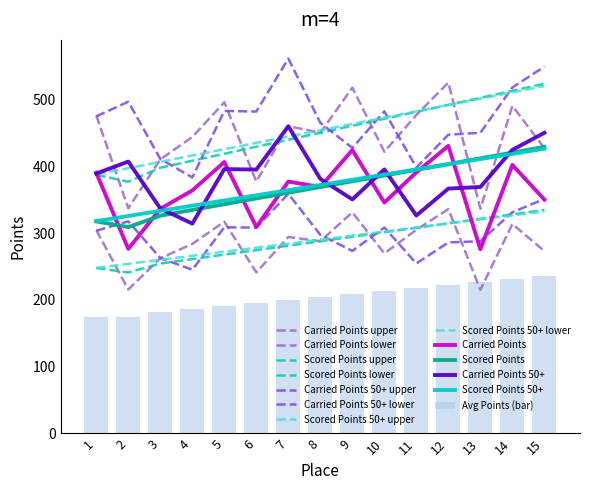

How many groups of bars are there?

15